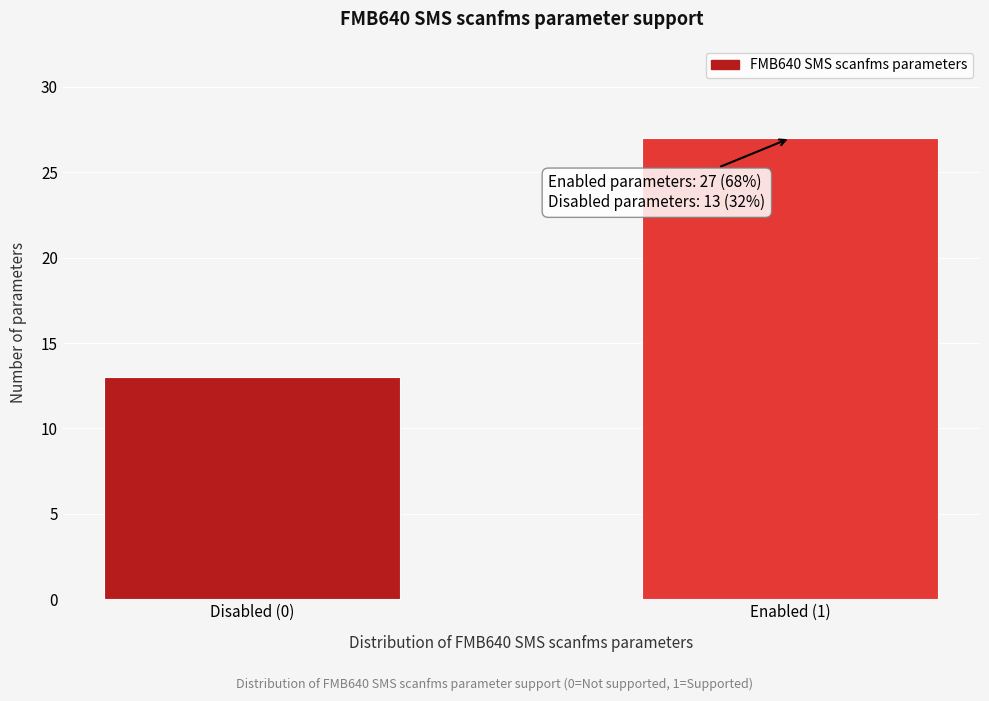

Reading left to right, what are all the values shown in this chart?

13	27